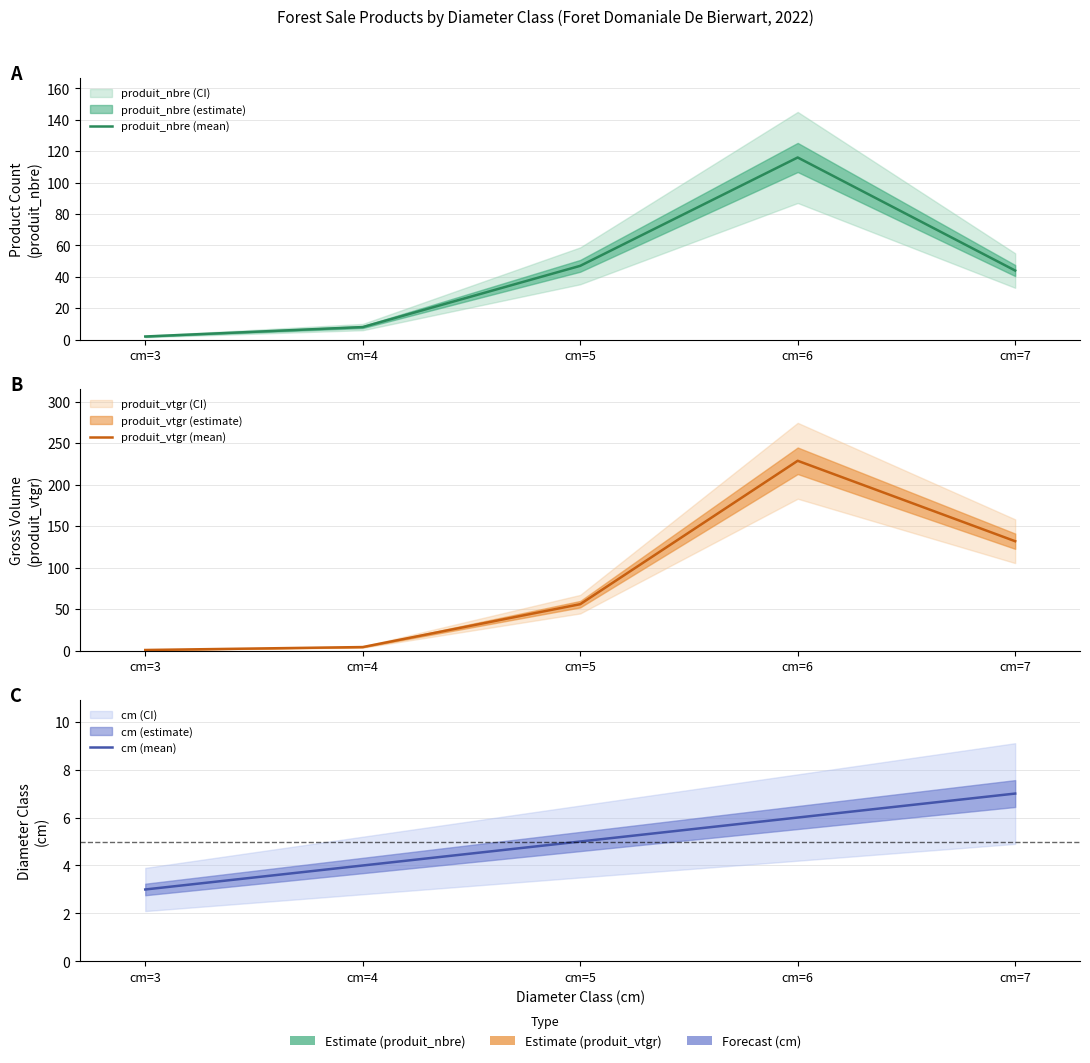

At how many categories does at least one series exceed 126?

2